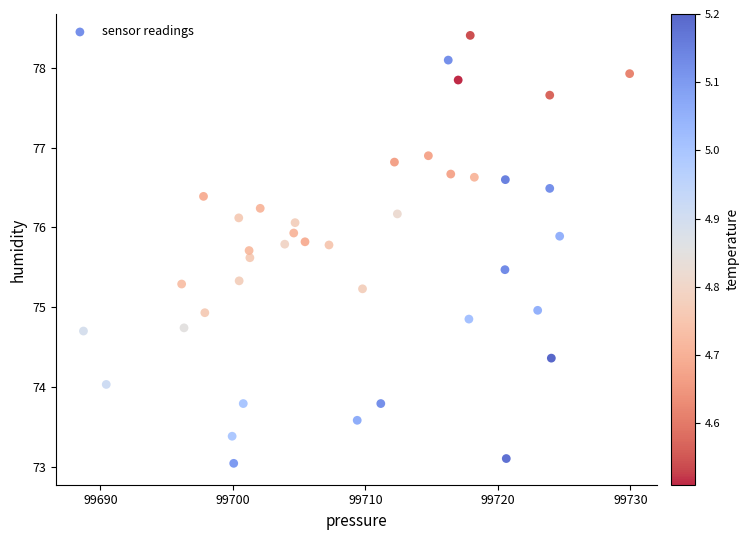

What is the range of Y values (max minus min)?

5.4